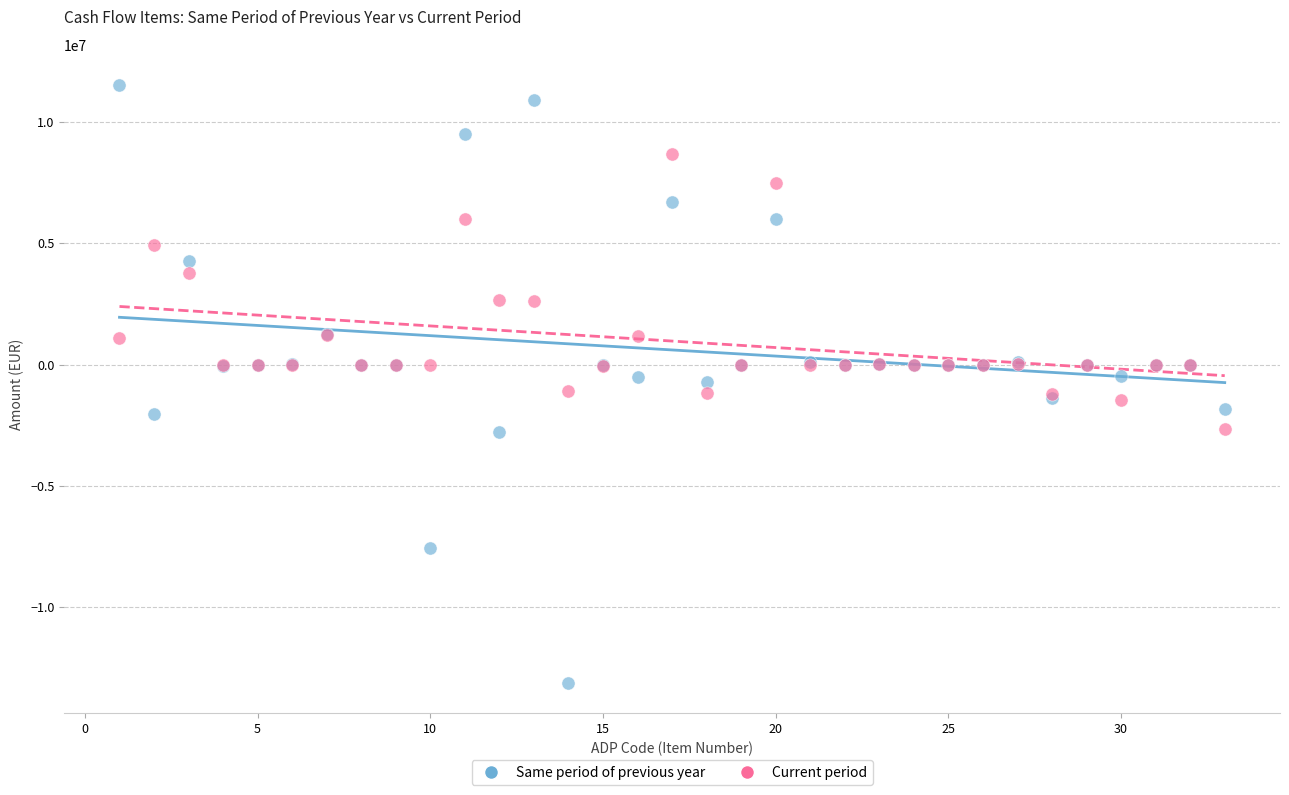

Which series reaches the maximum Y coordinate?

Same period of previous year